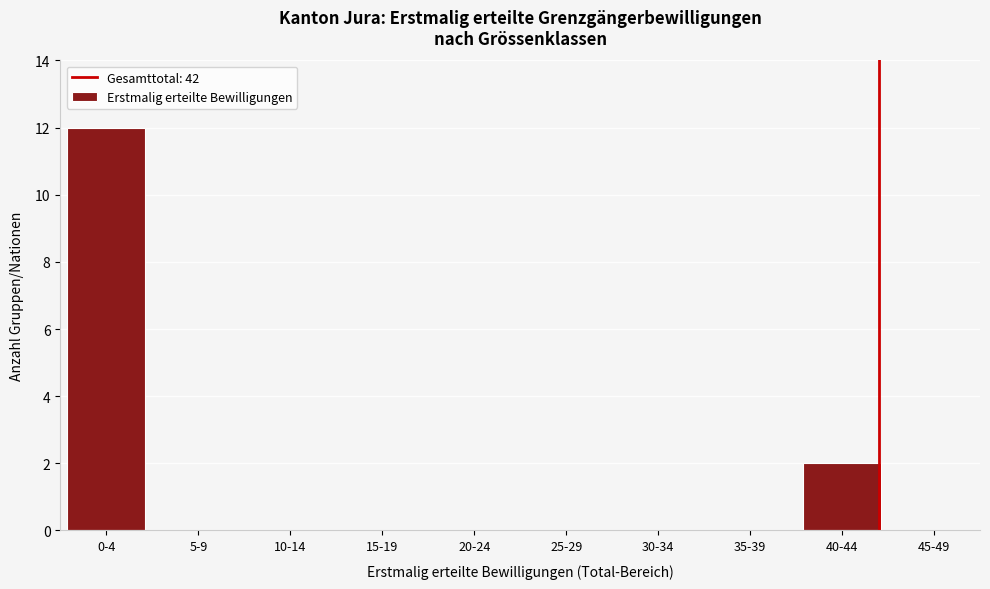

Reading left to right, transcribe all the data shown in this chart.

0-4=12	5-9=0	10-14=0	15-19=0	20-24=0	25-29=0	30-34=0	35-39=0	40-44=2	45-49=0